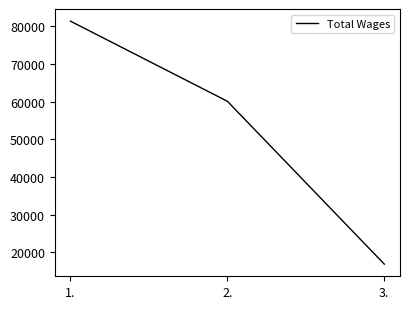

How many lines are shown in the chart?

1